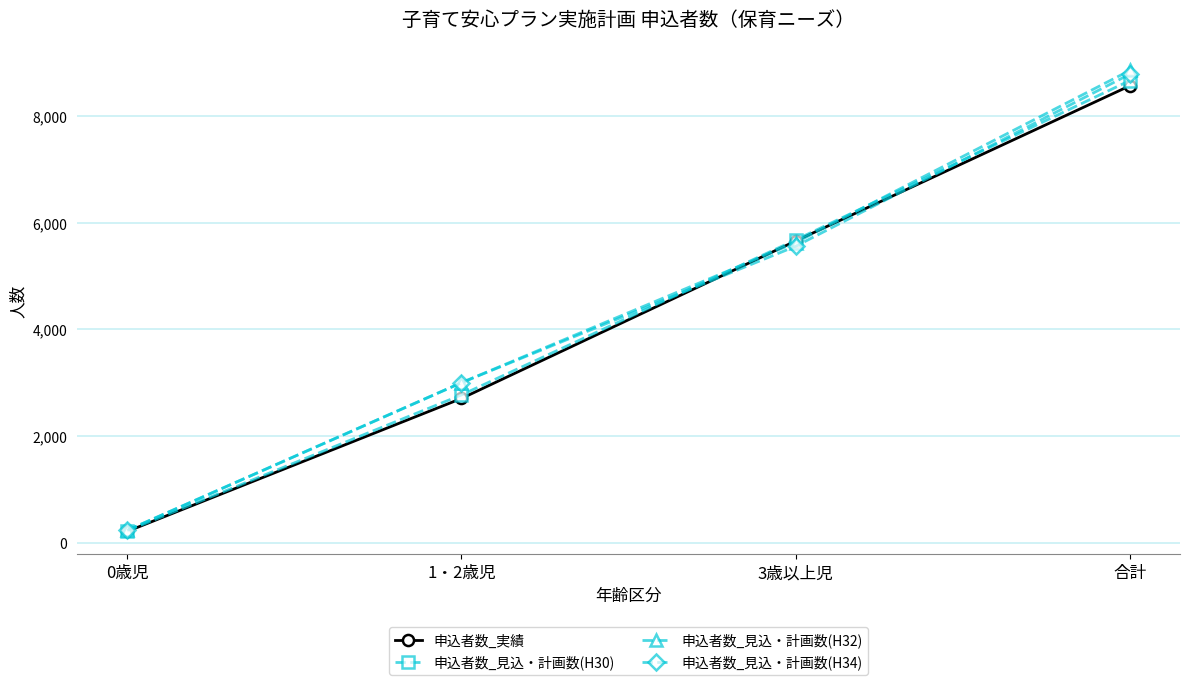

What is the difference between the highest and lowest values at 1・2歳児?

296